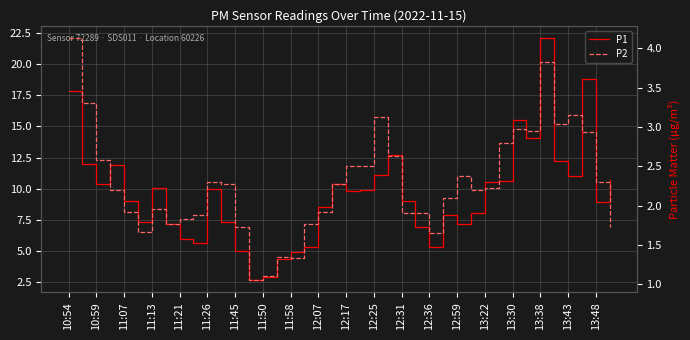

Rank the series at 13:38 from lowest to highest value.

P2, P1